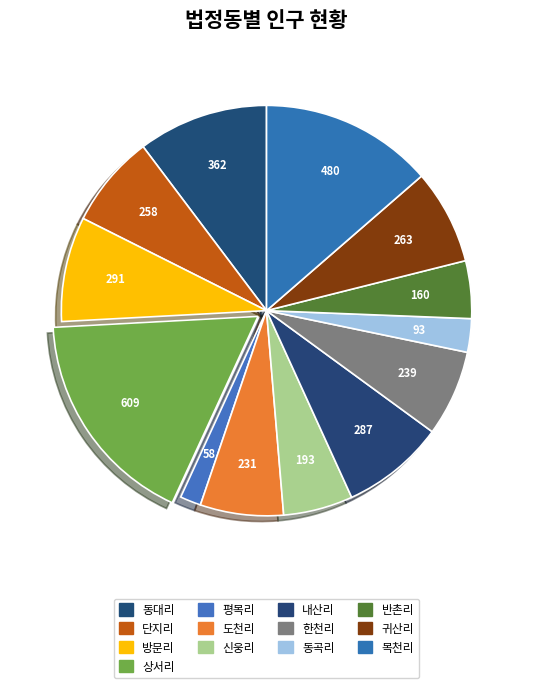

Count the number of slices in the pie.

13